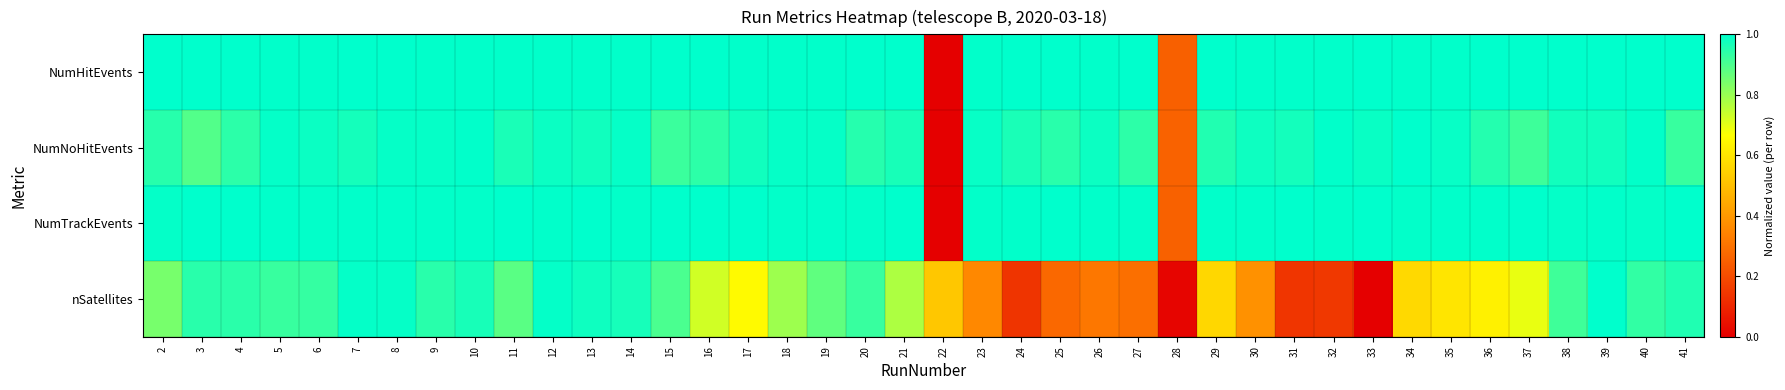

List the series in order of their peak value, lowest first.

NumHitEvents, NumNoHitEvents, NumTrackEvents, nSatellites